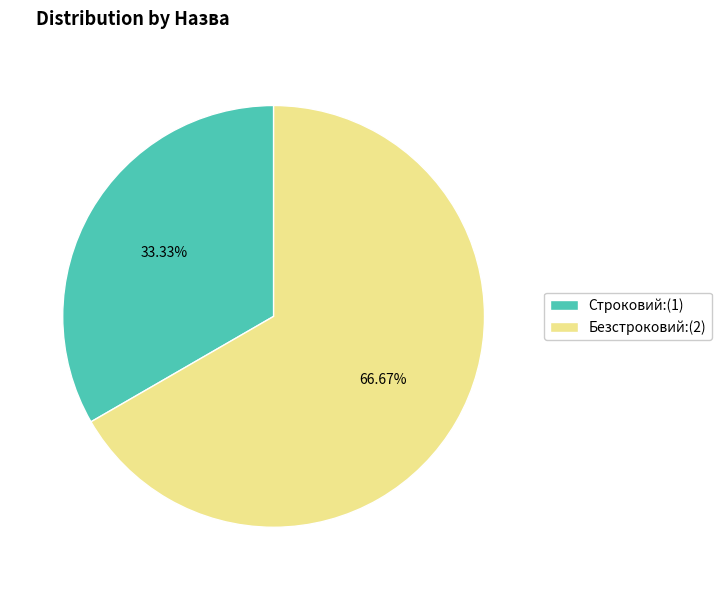

What is the ratio of the value at Строковий:(1) to the value at Безстроковий:(2)?

0.5